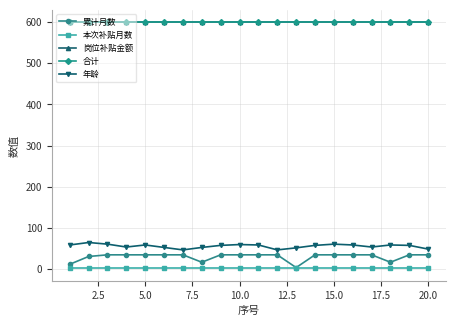

How many lines are shown in the chart?

5